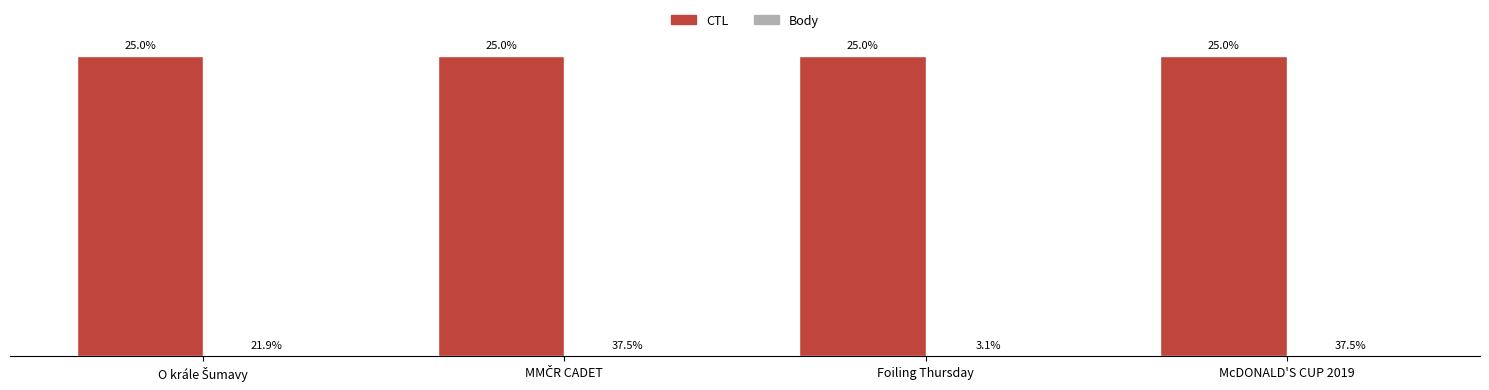

At which category is the sum across all series the highest?

Foiling Thursday